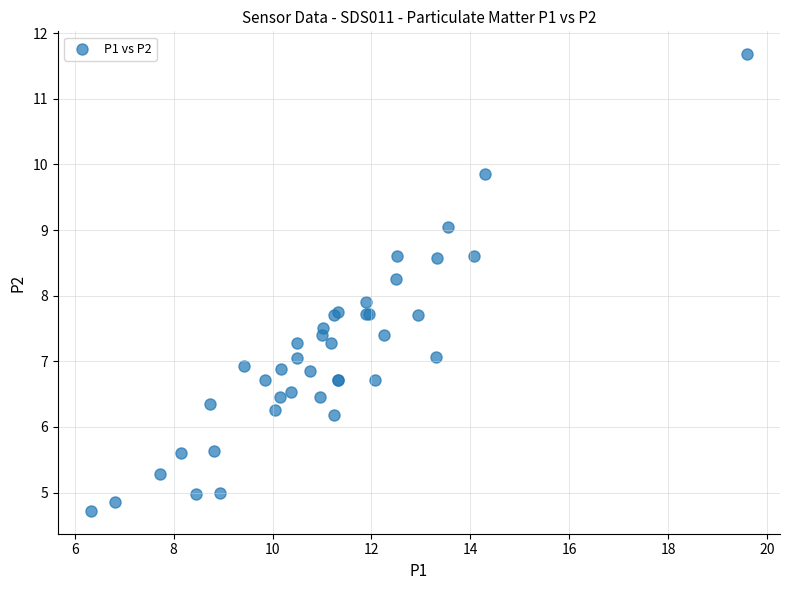

What Y value in the scatter plot is closest to 8?

7.9